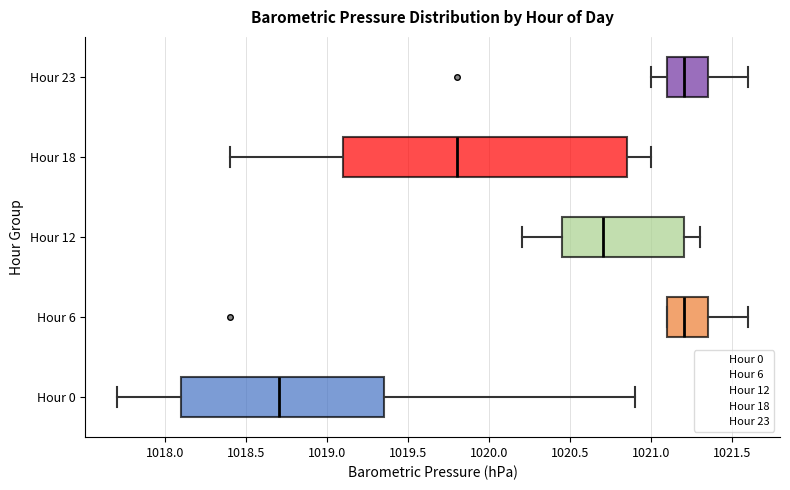

Reading bottom to top, transcribe this box plot: for each box, give where its median line is, the range the box spans, and where its two whiskers end, as read against the x-axis. The values are not printed on the chart, so give them approximately, as read against the axis.

Hour 0: median 1018.70, box 1018.10 to 1019.35, whiskers 1017.70 to 1020.90
Hour 6: median 1021.20, box 1021.10 to 1021.35, whiskers 1021.10 to 1021.60
Hour 12: median 1020.70, box 1020.45 to 1021.20, whiskers 1020.20 to 1021.30
Hour 18: median 1019.80, box 1019.10 to 1020.85, whiskers 1018.40 to 1021.00
Hour 23: median 1021.20, box 1021.10 to 1021.35, whiskers 1021.00 to 1021.60